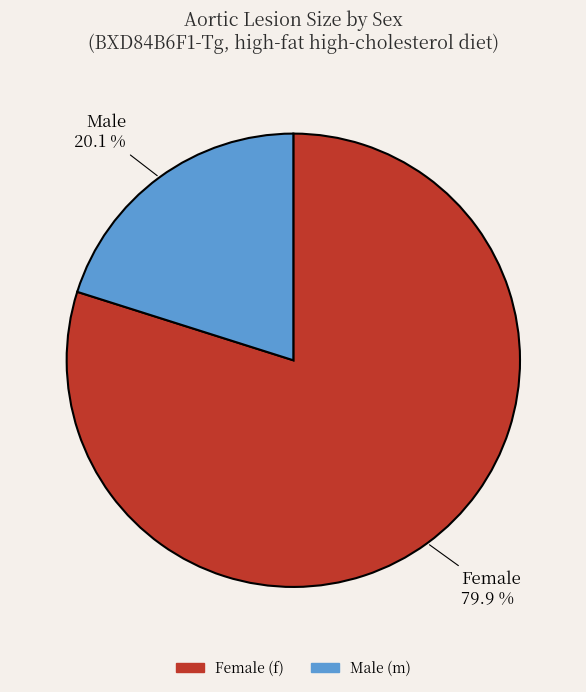

What portion of the pie excludes Female?

20.1%